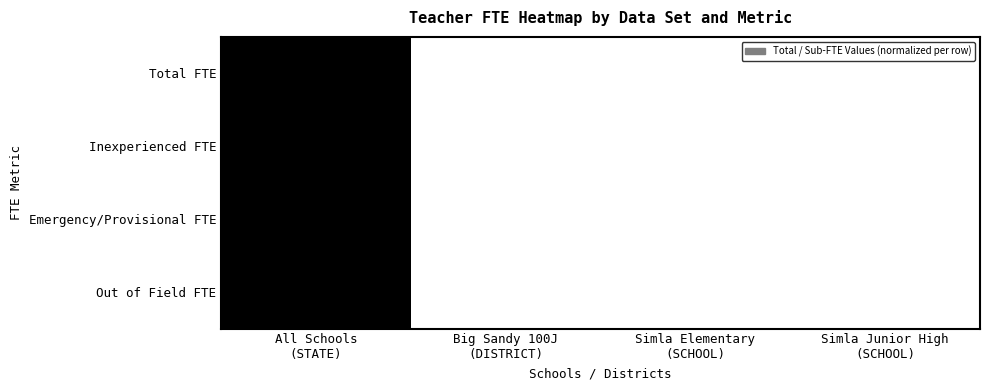

Which series has the largest range (max minus min)?

Total FTE